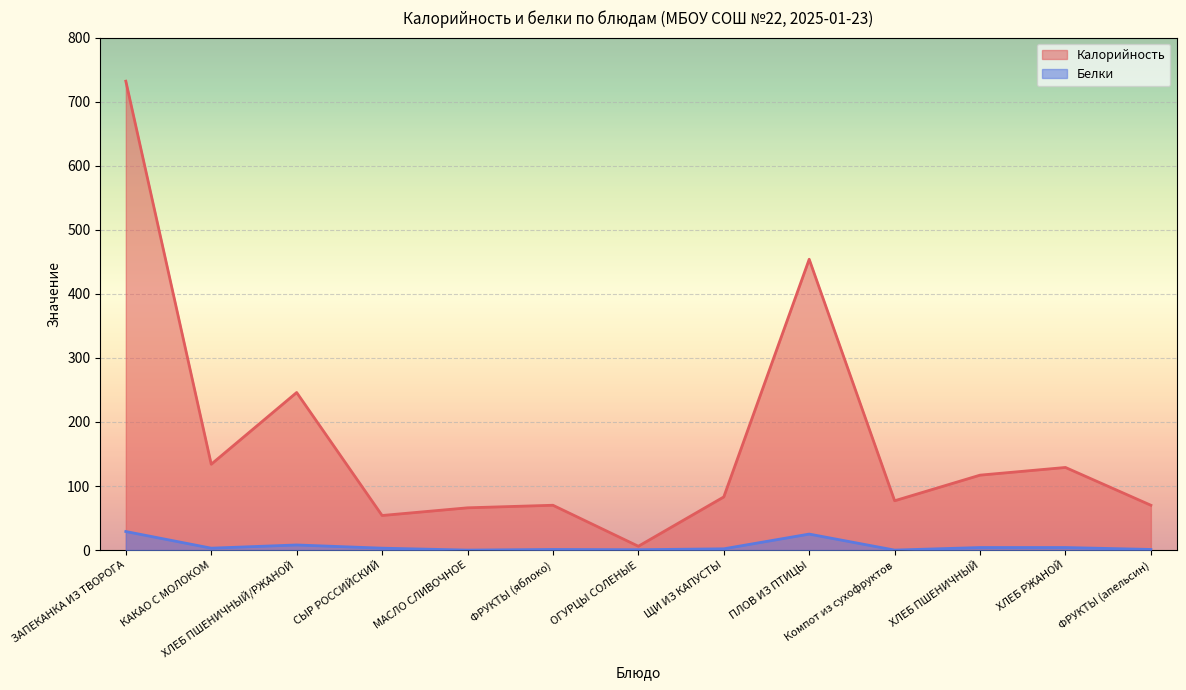

What is the total value across all series at ХЛЕБ ПШЕНИЧНЫЙ?

121.0